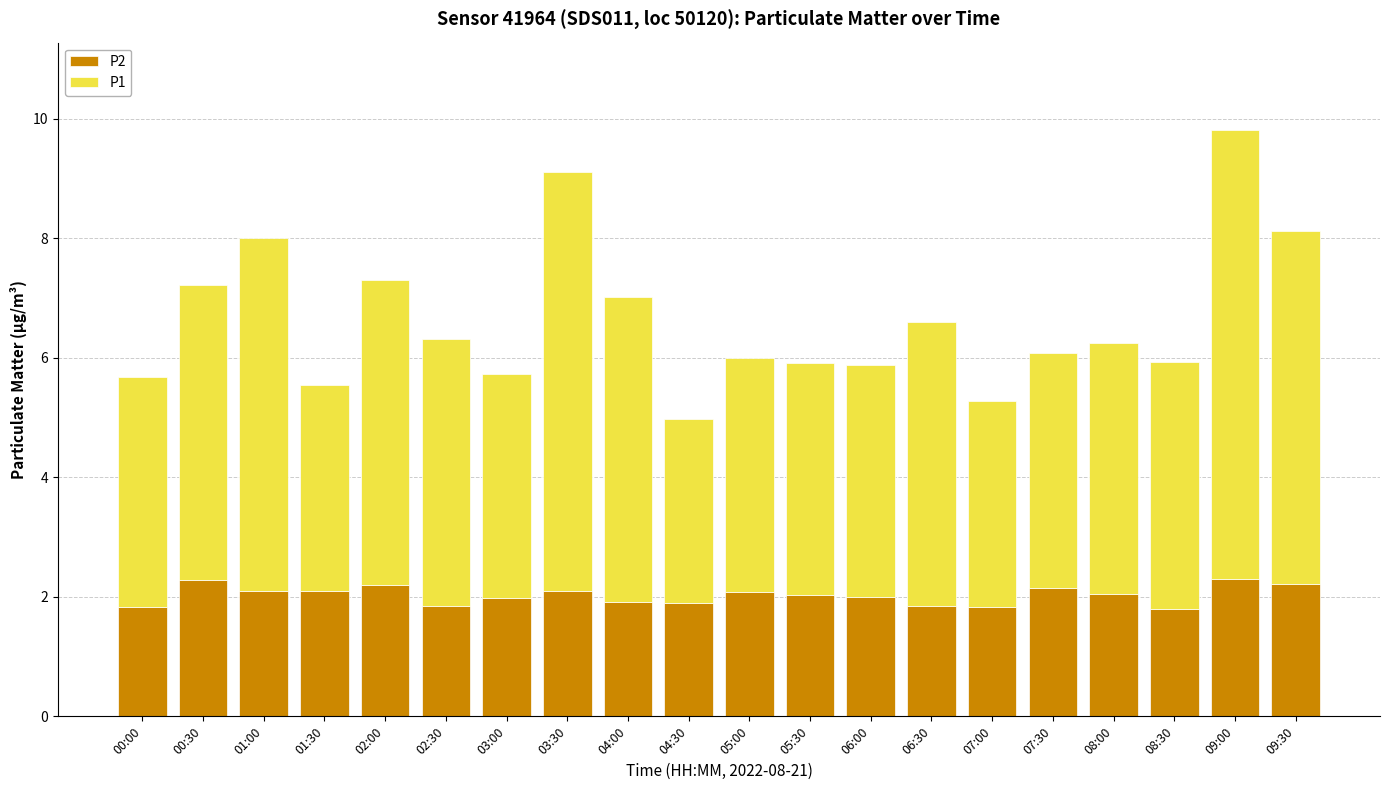

What is the total value across all series at 04:00?

7.0